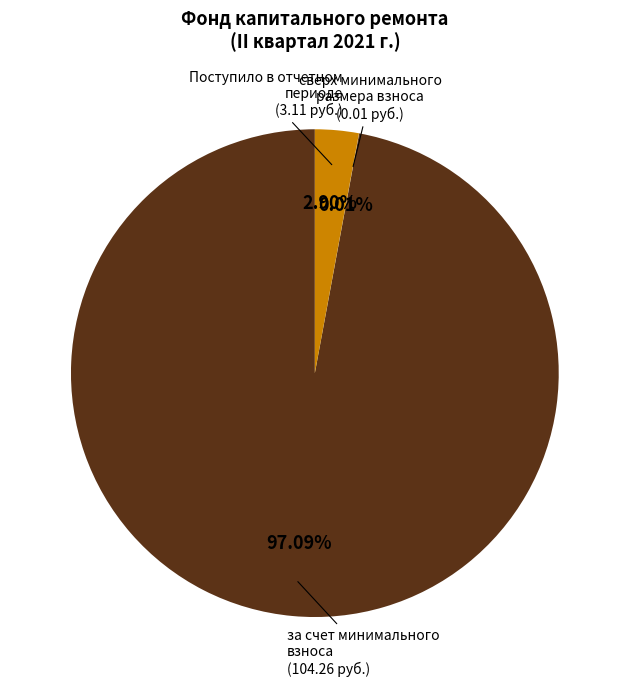

To the nearest percent, what percentage of the pie is за счет минимального взноса?

97%